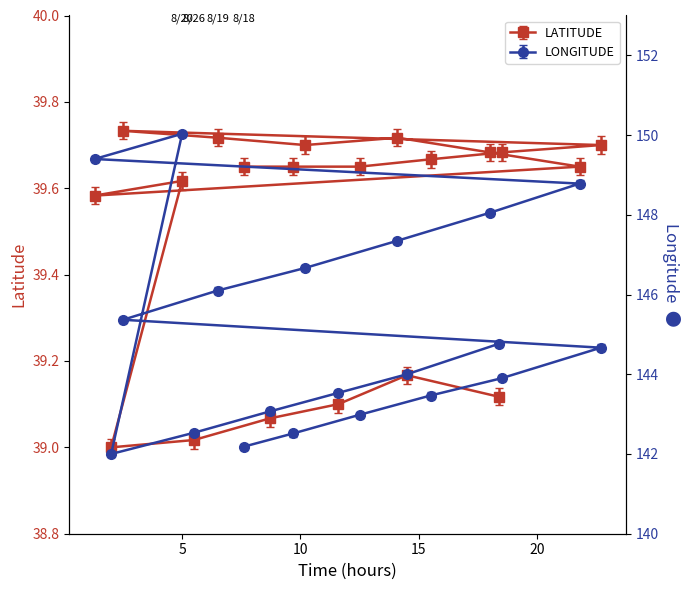

What is the total value across all series at 18?

181.8